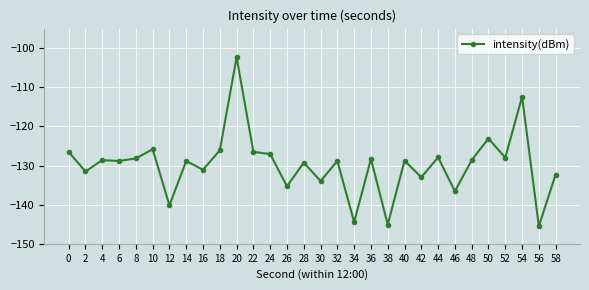

Where is the data nearest to the value -123?

50